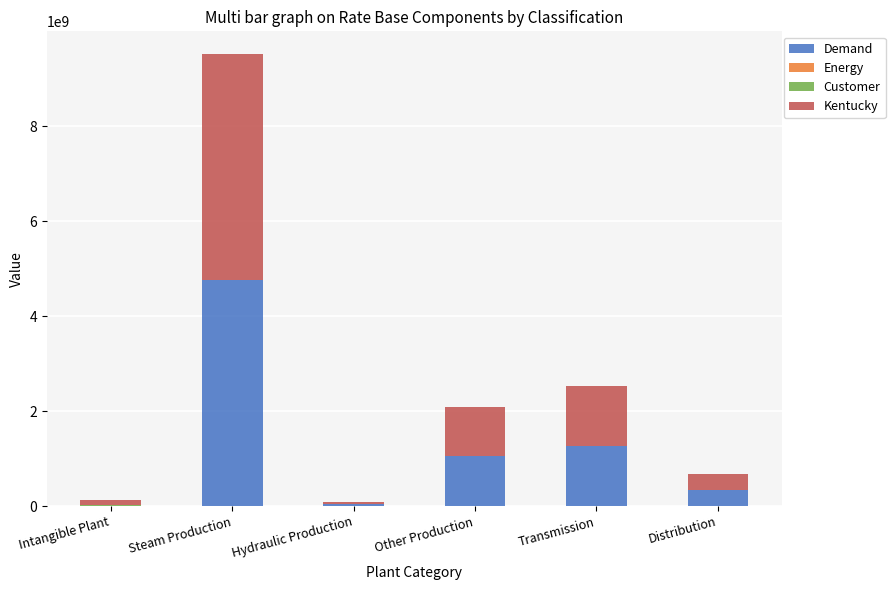

How many data points does each series have?

6